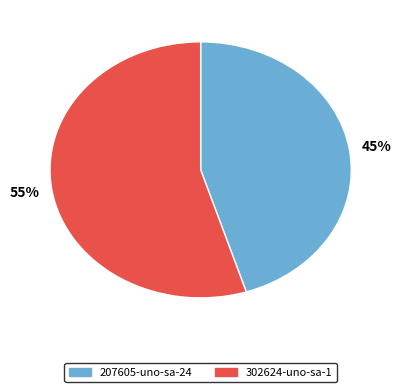

What percentage is the 207605-uno-sa-24 slice, to the nearest percent?

45%